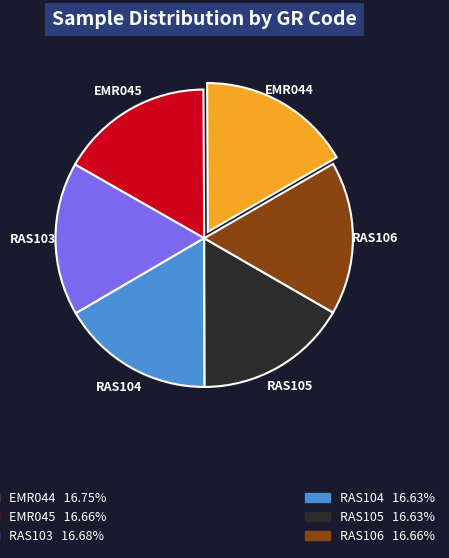

True or false: RAS106 accounts for 17% of the total.

True